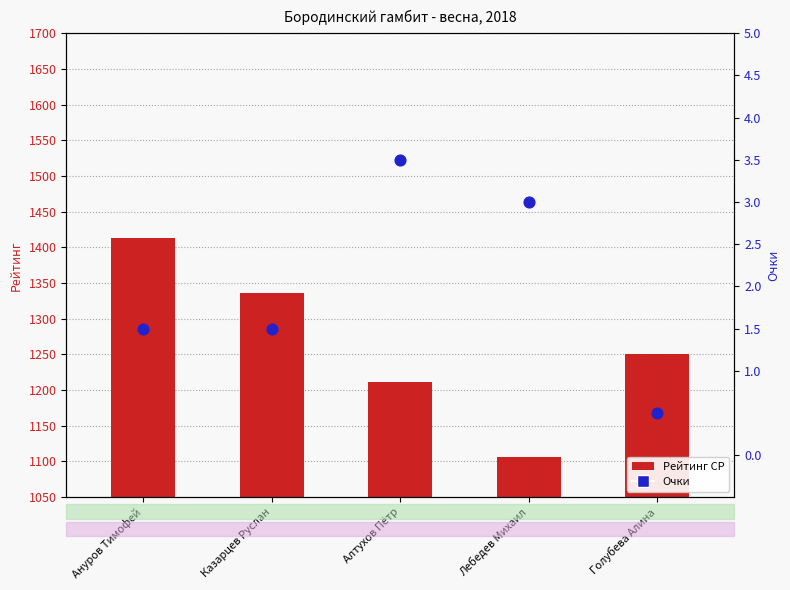

Which series contains the highest Y value?

Рейтинг СР